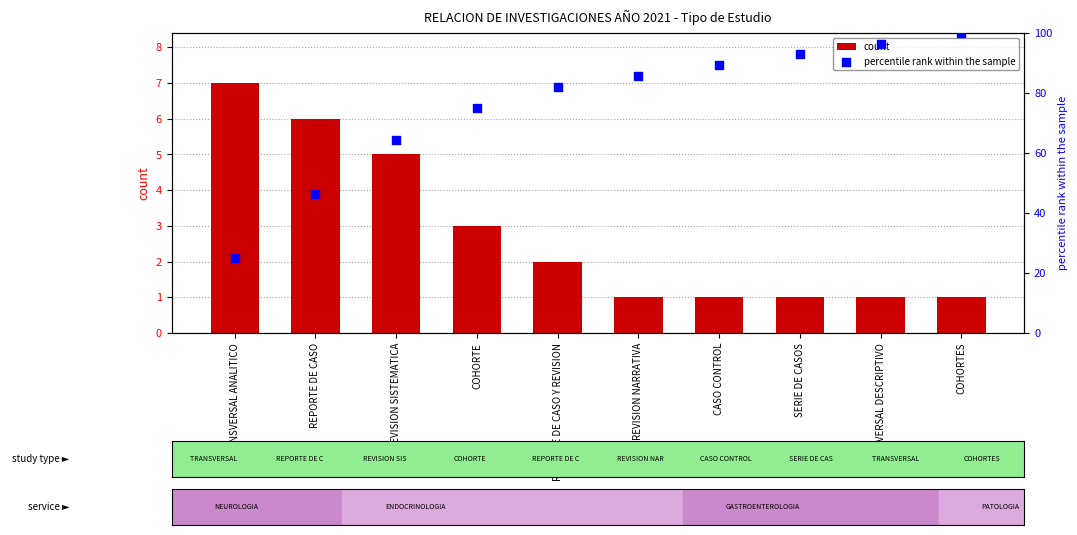

Is the value of percentile rank within the sample at REVISION SISTEMATICA greater than the value of count at REPORTE DE CASO Y REVISION?

Yes